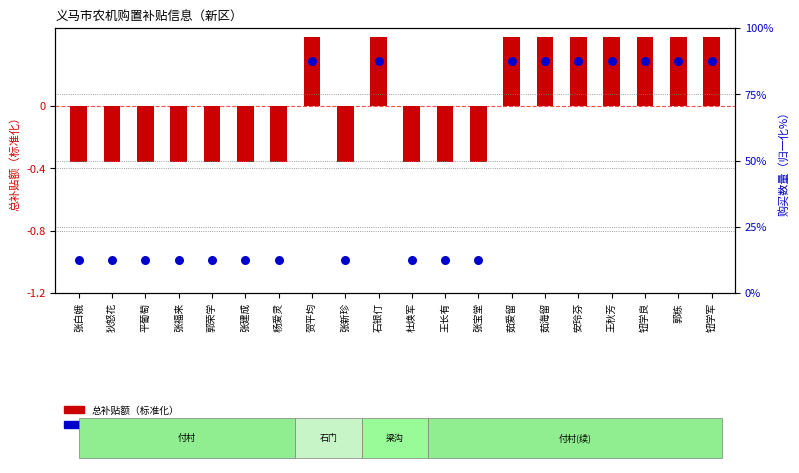

Which series reaches the minimum Y coordinate?

总补贴额（标准化）